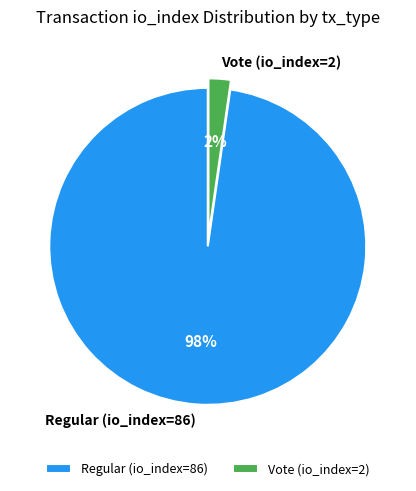

To the nearest percent, what is the average slice percentage?

50%